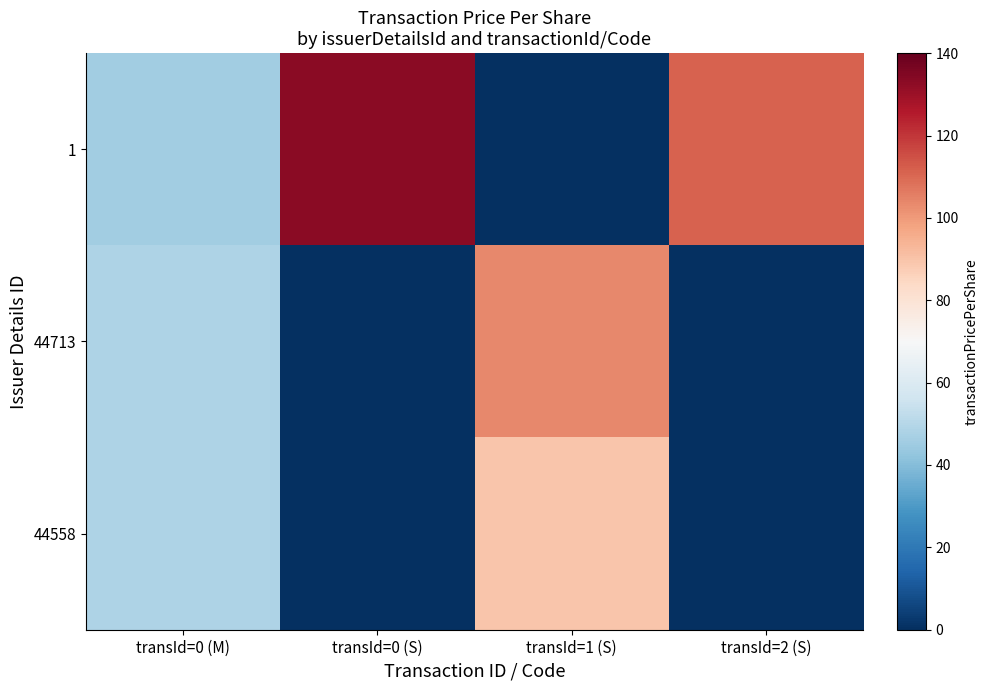

How many series are shown in this chart?

3